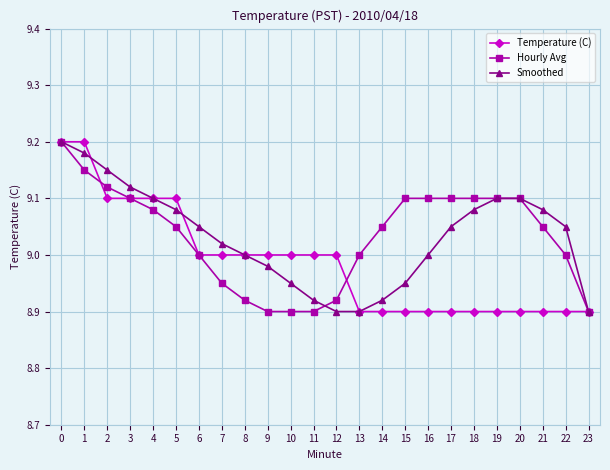

How many series are shown in this chart?

3